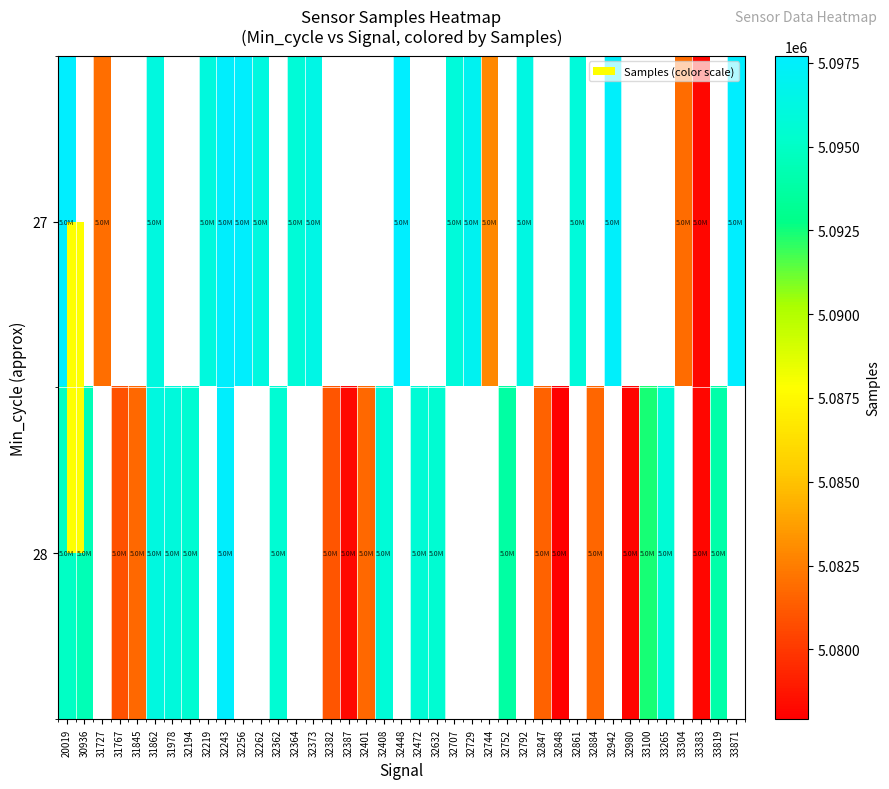

Which label corresponds to the smallest value in the chart?

32848